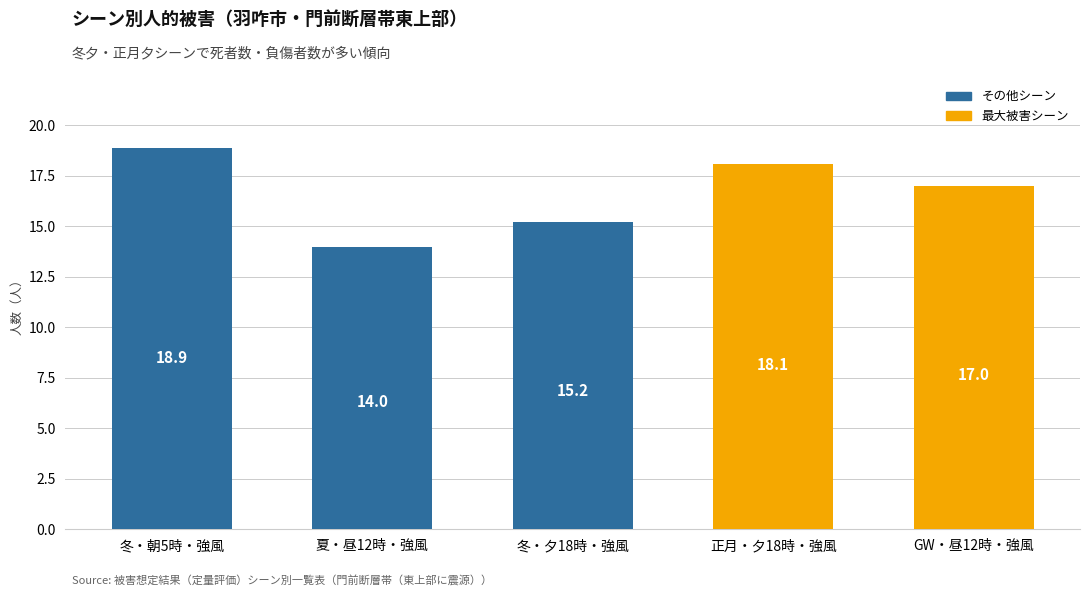

At which category does the chart reach its minimum across all series?

夏・昼12時・強風